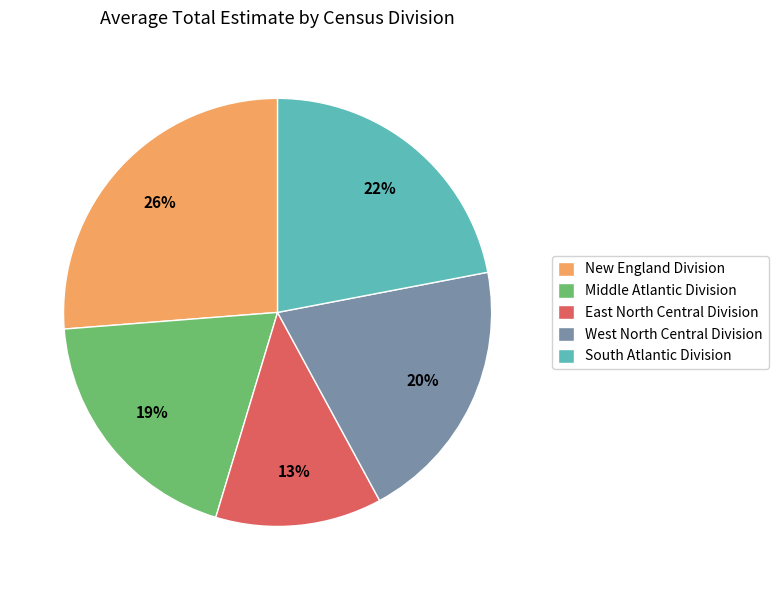

Count the number of slices in the pie.

5